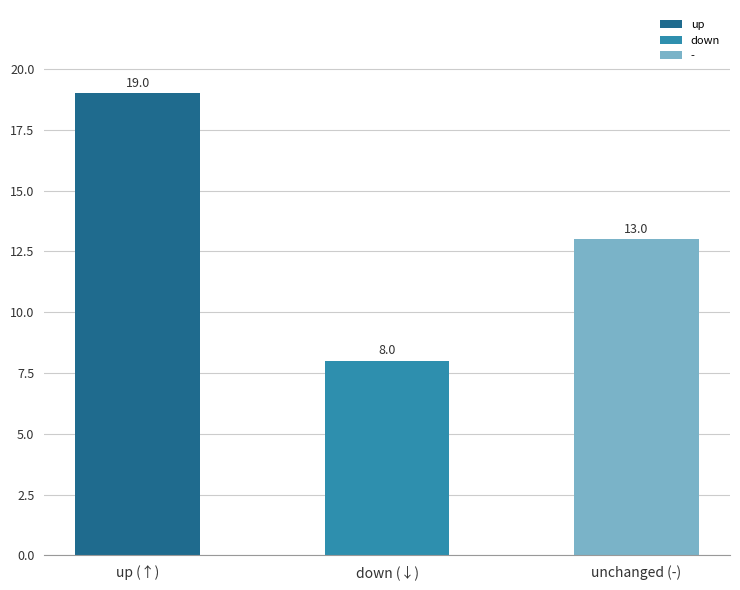

Count the values in the range 8 to 19.

3